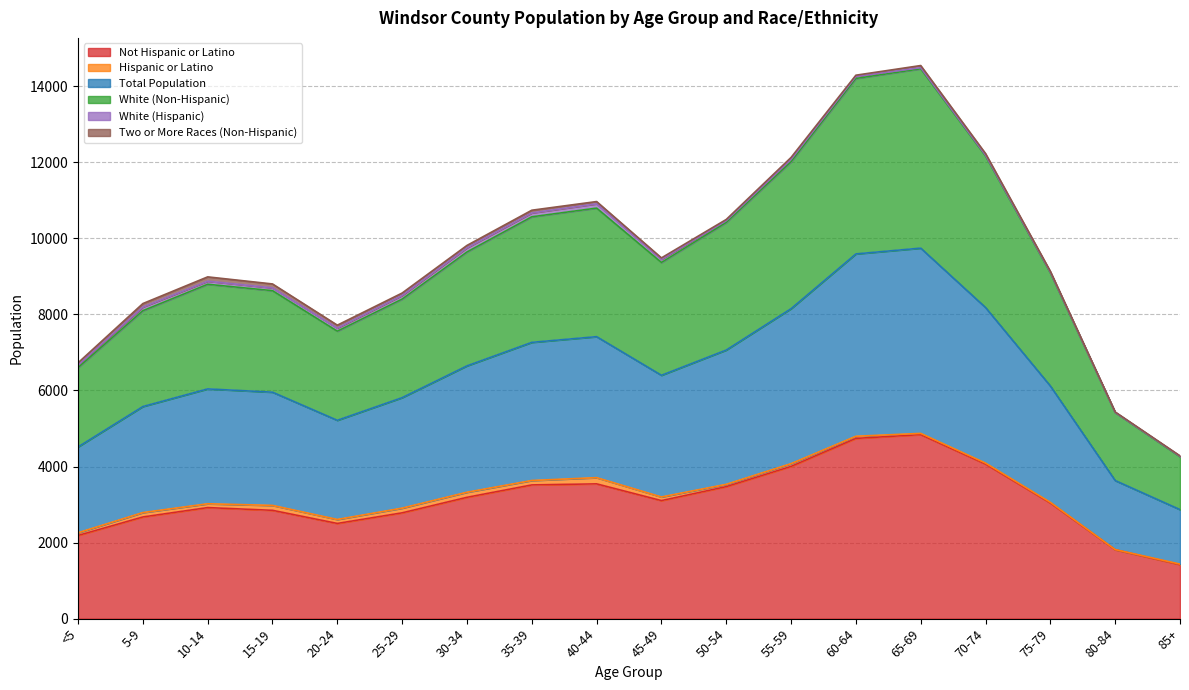

Read the White (Non-Hispanic) value at 70-74, to the nearest 100.

4100